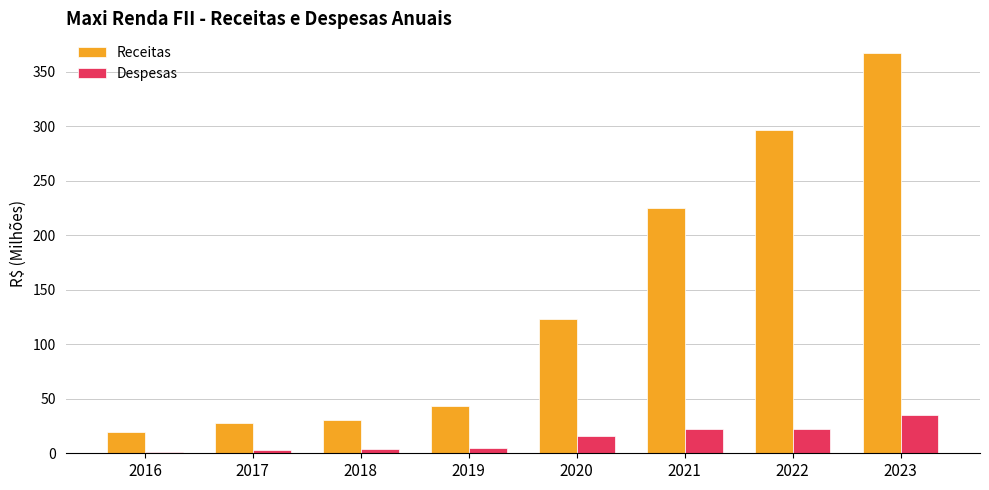

At which category is the sum across all series the highest?

2023